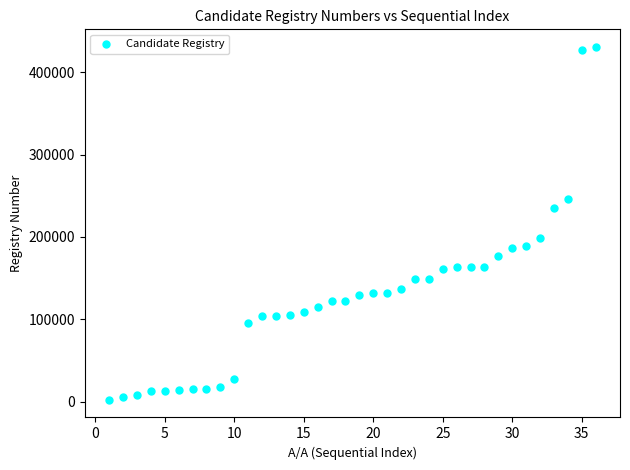

What is the range of X values (max minus min)?

35